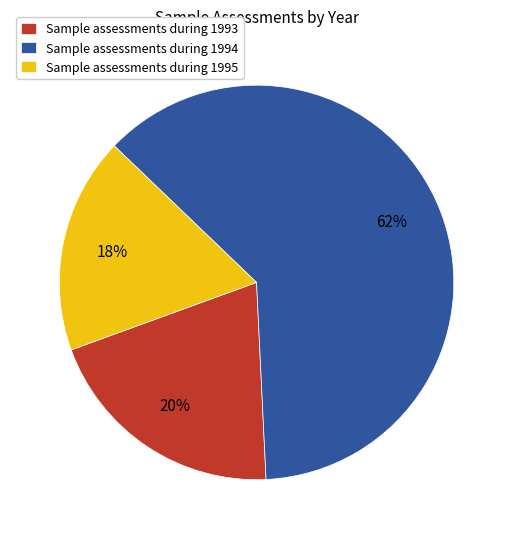

The Sample assessments during 1993 slice represents 20% of the pie. True or false?

True